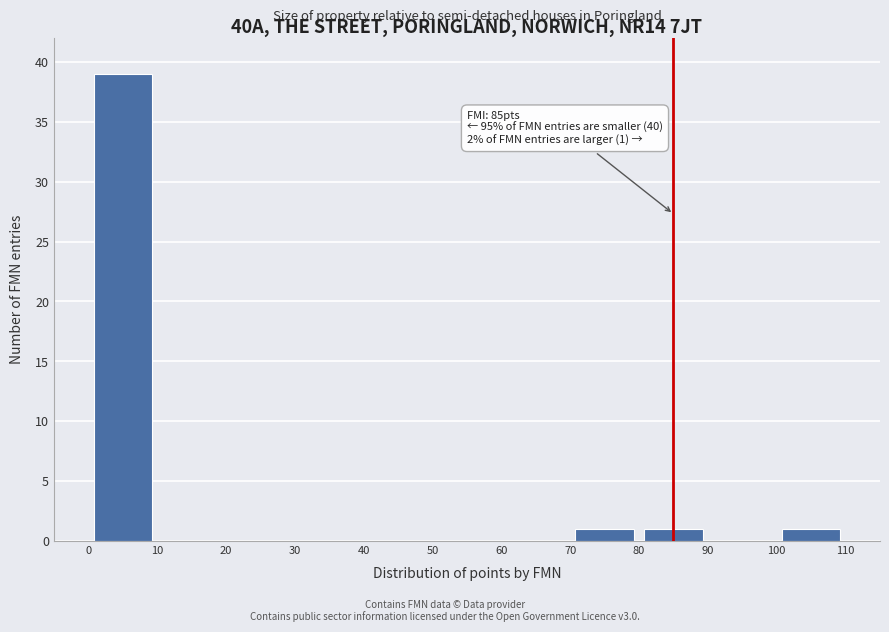

Which range on the x-axis has the tallest bar?

0 to 10